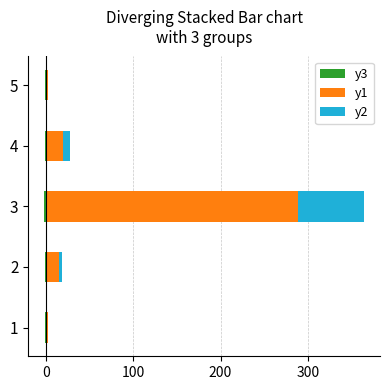

True or false: y3 has a value of -3.2 at 3.

False